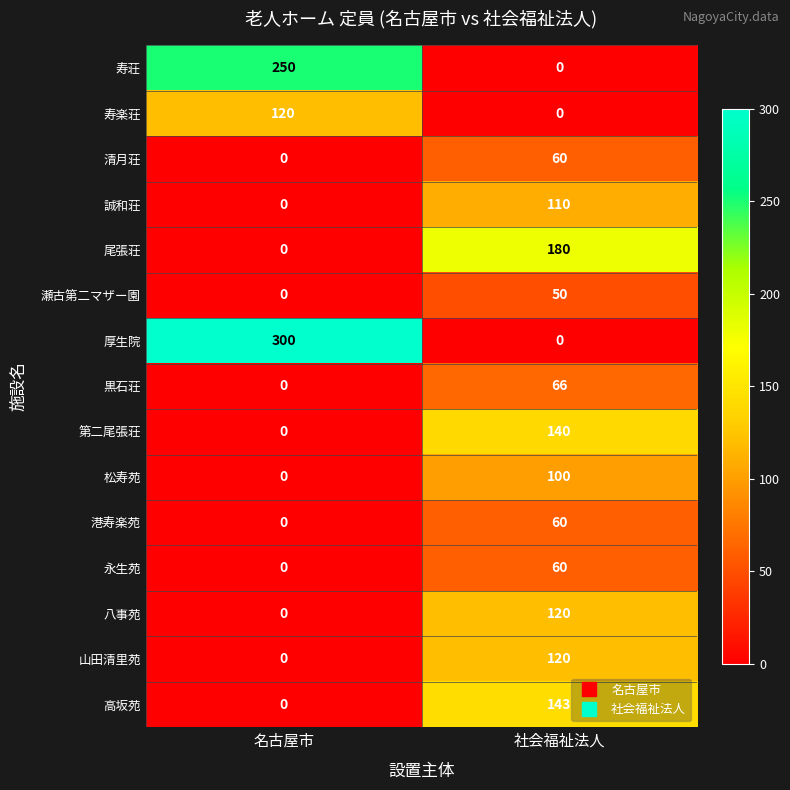

Reading left to right, list all the values displayed in this chart.

寿荘: 名古屋市=250	社会福祉法人=0
寿楽荘: 名古屋市=120	社会福祉法人=0
清月荘: 名古屋市=0	社会福祉法人=60
誠和荘: 名古屋市=0	社会福祉法人=110
尾張荘: 名古屋市=0	社会福祉法人=180
瀬古第二マザー園: 名古屋市=0	社会福祉法人=50
厚生院: 名古屋市=300	社会福祉法人=0
黒石荘: 名古屋市=0	社会福祉法人=66
第二尾張荘: 名古屋市=0	社会福祉法人=140
松寿苑: 名古屋市=0	社会福祉法人=100
港寿楽苑: 名古屋市=0	社会福祉法人=60
永生苑: 名古屋市=0	社会福祉法人=60
八事苑: 名古屋市=0	社会福祉法人=120
山田清里苑: 名古屋市=0	社会福祉法人=120
高坂苑: 名古屋市=0	社会福祉法人=143